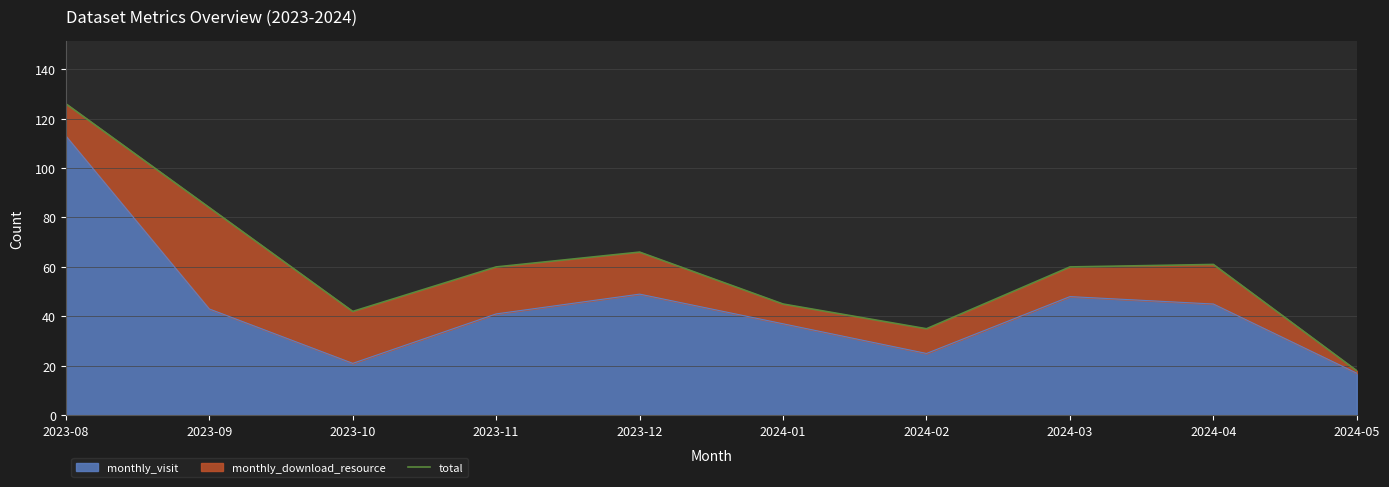

What is the sum of all values?

597